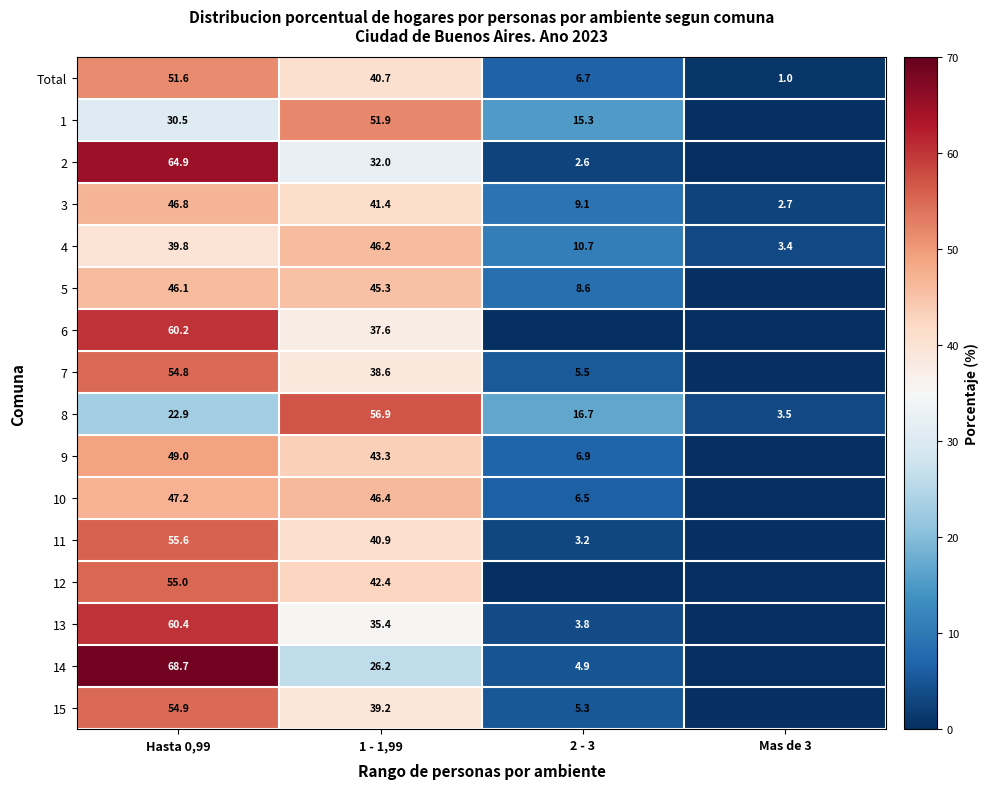

How many data points in 8 are less than 22?

2